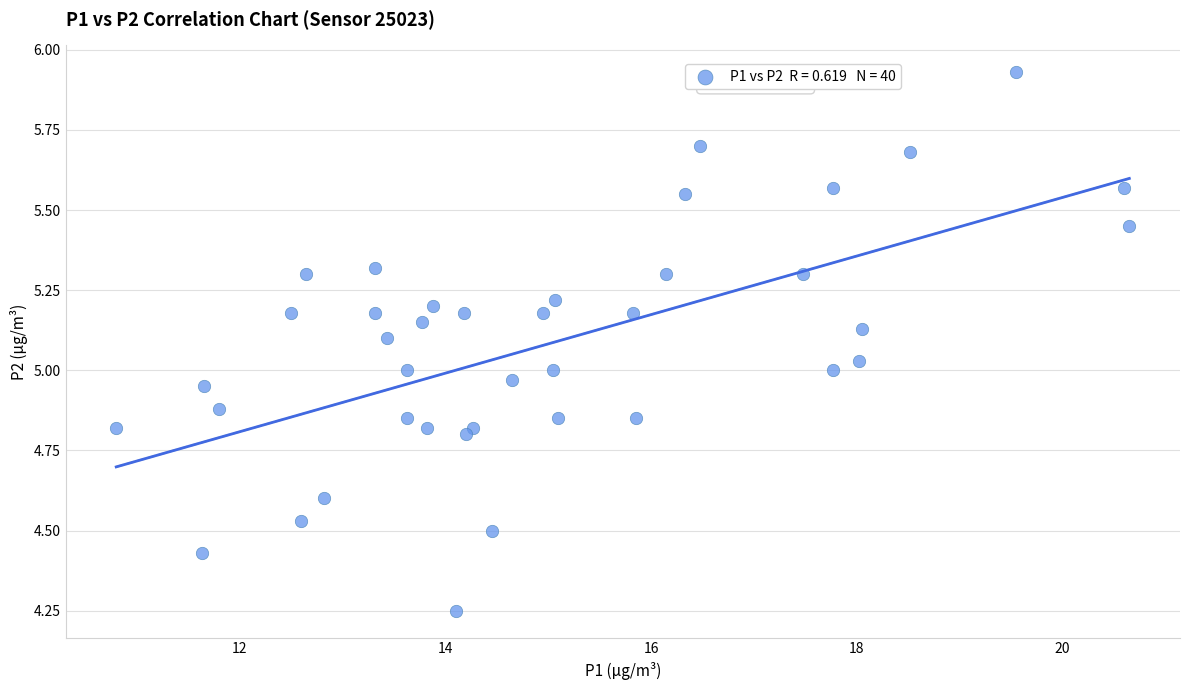

What is the range of Y values (max minus min)?

1.7